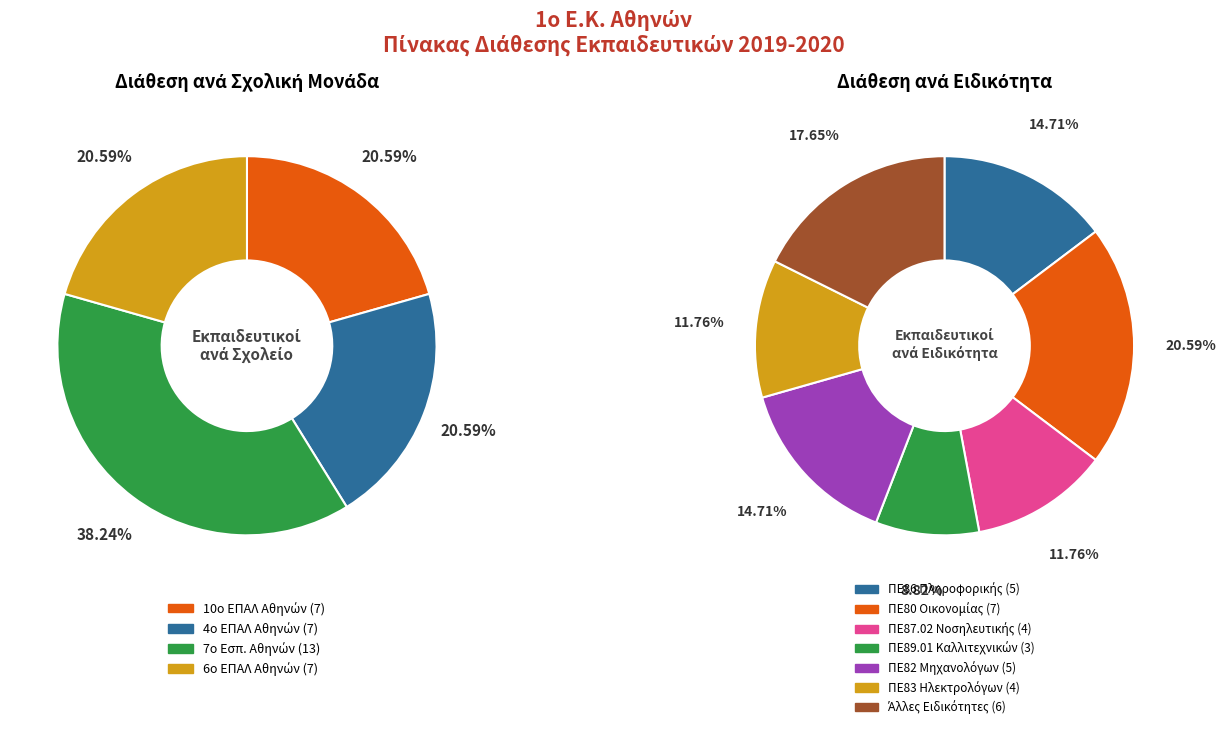

Between 6ο ΕΠΑΛ Αθηνών and 7ο Εσπ. Αθηνών, which is larger?

7ο Εσπ. Αθηνών